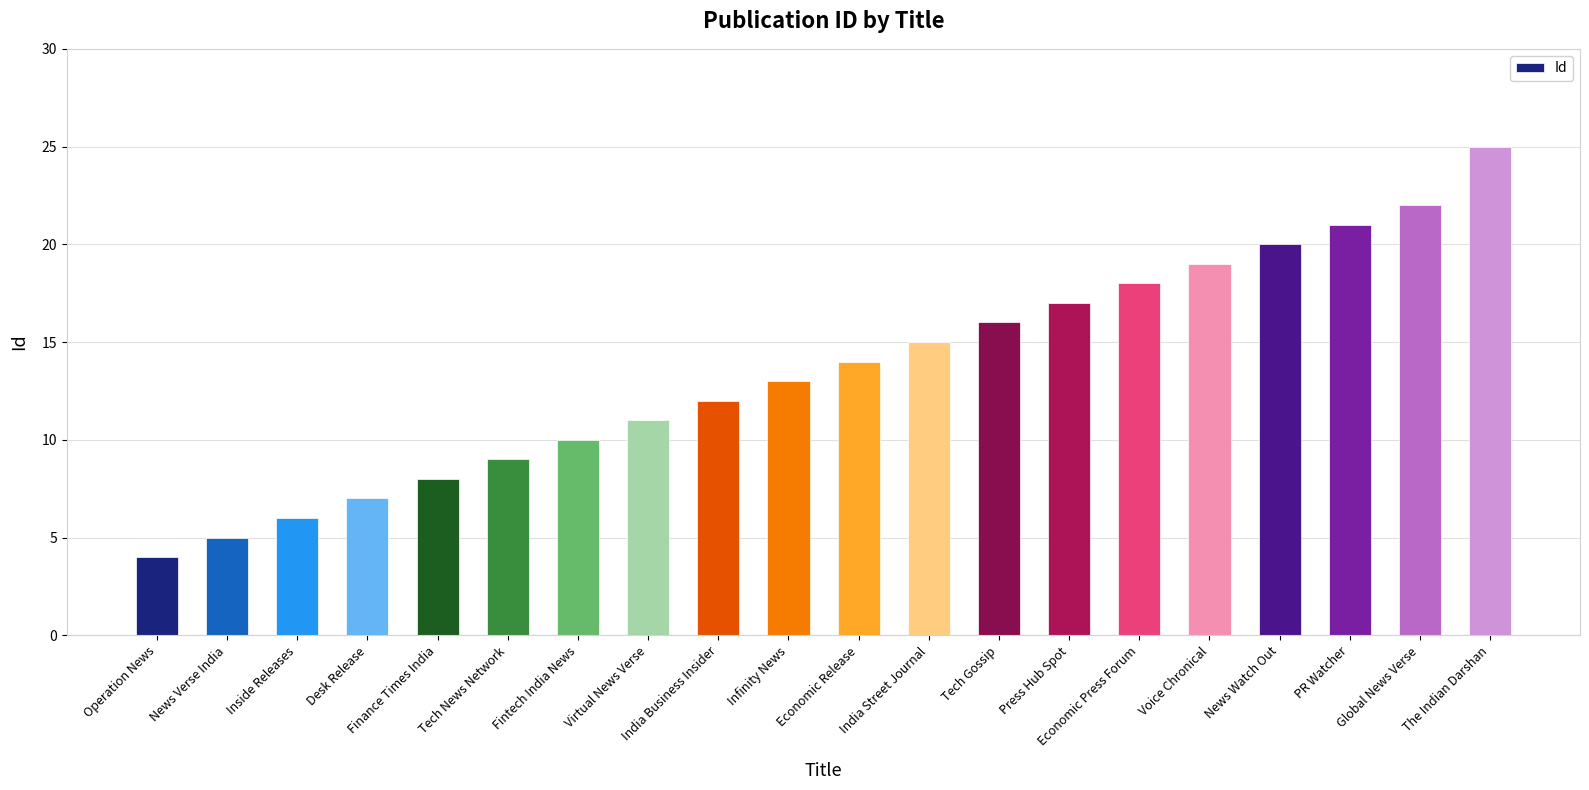

Reading left to right, extract all data points from this chart.

Operation News=4	News Verse India=5	Inside Releases=6	Desk Release=7	Finance Times India=8	Tech News Network=9	Fintech India News=10	Virtual News Verse=11	India Business Insider=12	Infinity News=13	Economic Release=14	India Street Journal=15	Tech Gossip=16	Press Hub Spot=17	Economic Press Forum=18	Voice Chronical=19	News Watch Out=20	PR Watcher=21	Global News Verse=22	The Indian Darshan=25